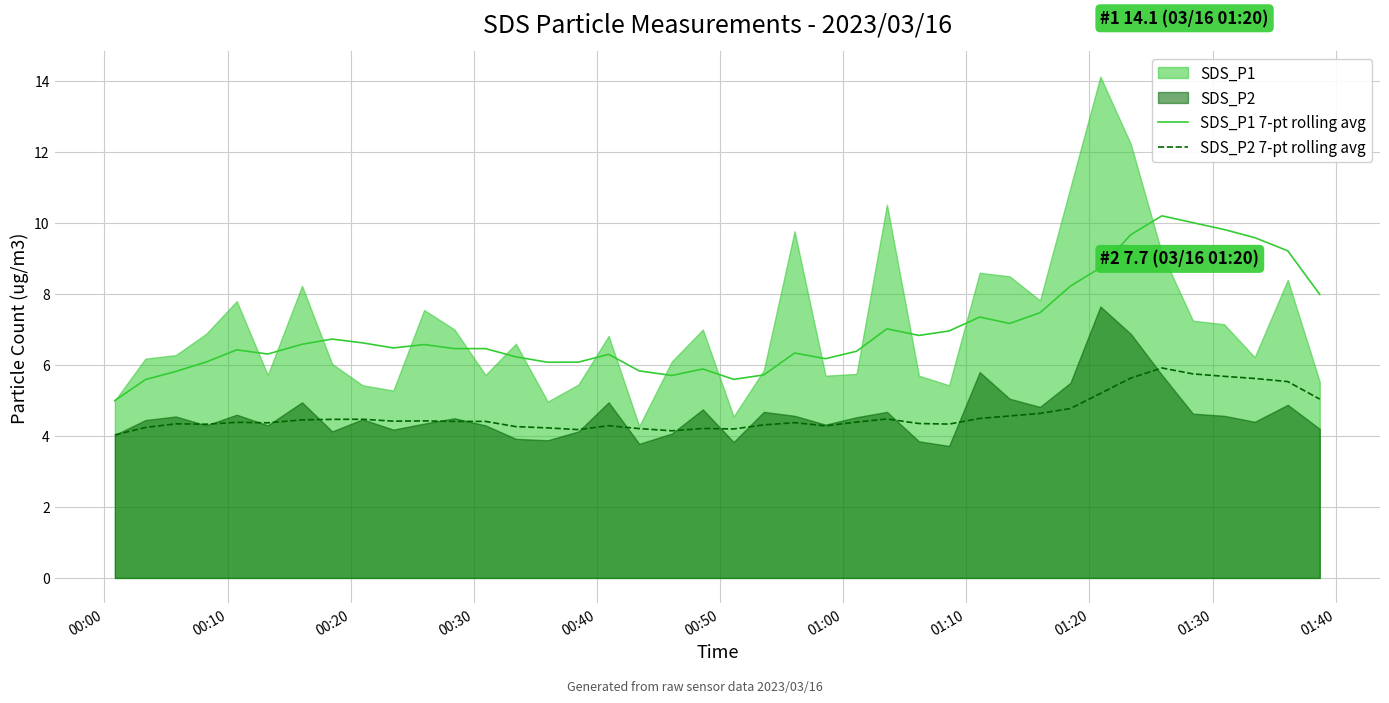

True or false: SDS_P1 7-pt rolling avg and SDS_P2 7-pt rolling avg cross at least once.

False